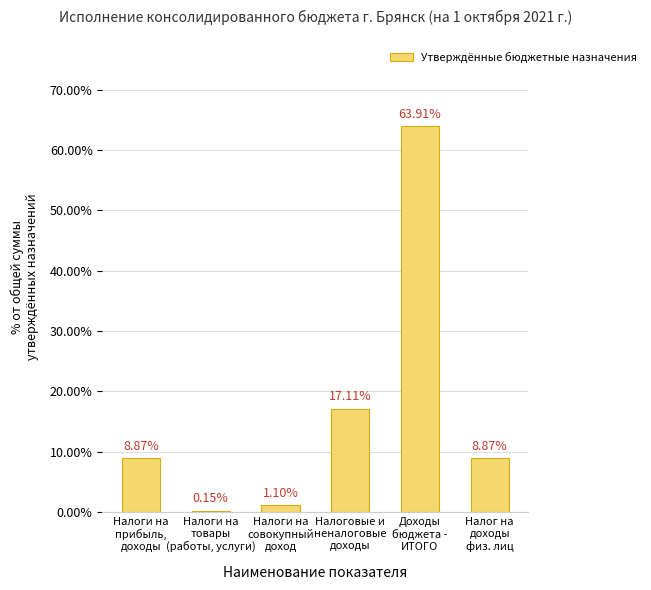

How many categories are shown in the chart?

6